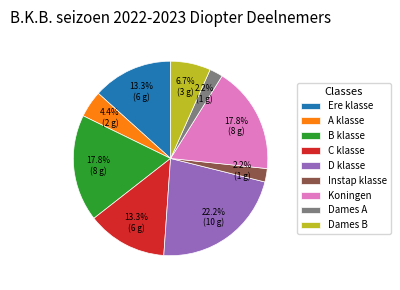

What percentage do B klasse and Dames A together represent?

20.0%